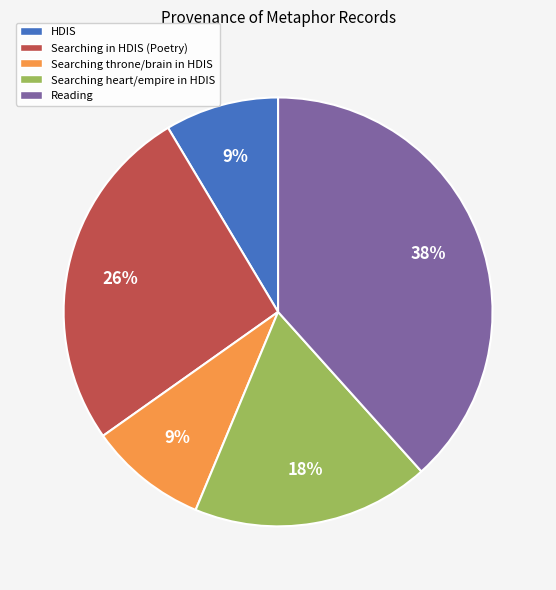

True or false: Searching heart/empire in HDIS accounts for 3% of the total.

False